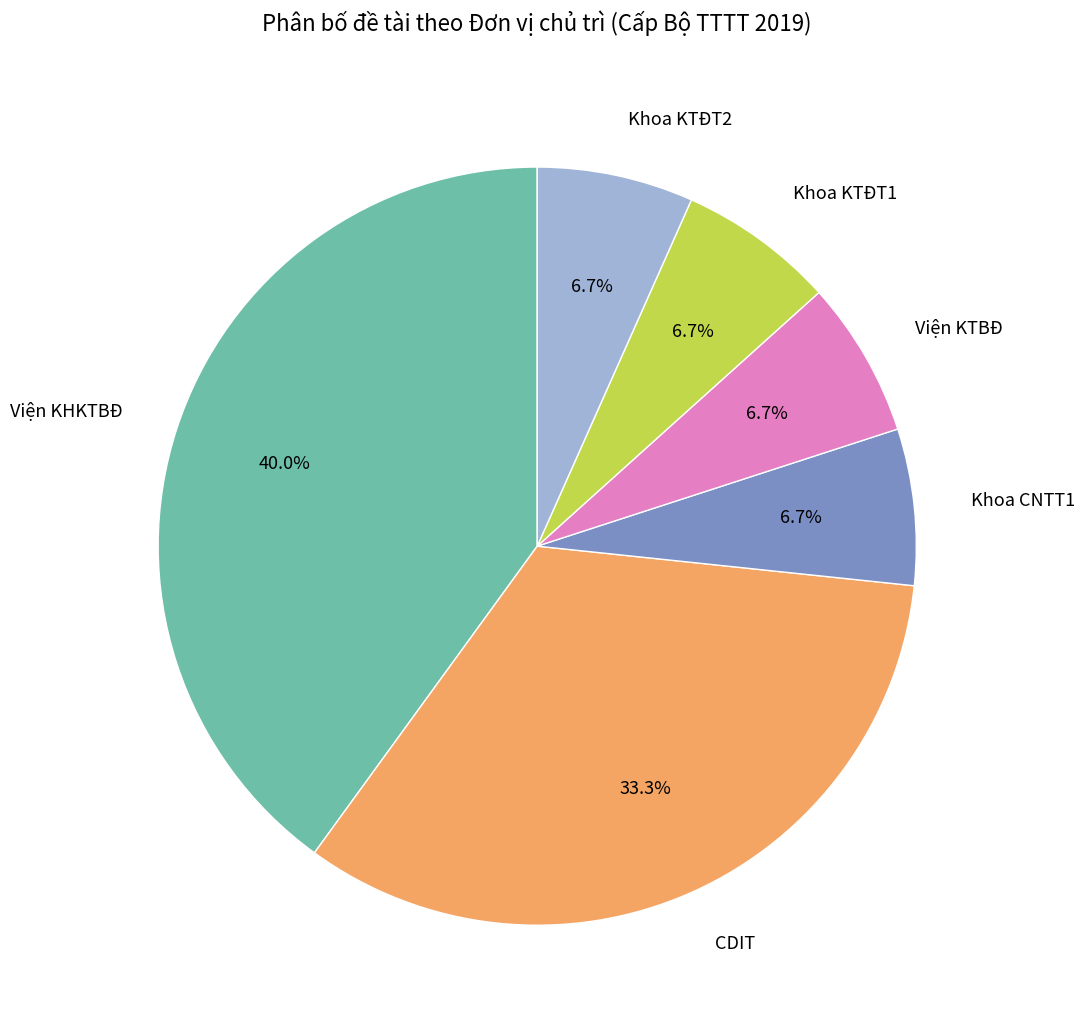

What is the total percentage of Khoa KTĐT2 and CDIT?

40.0%